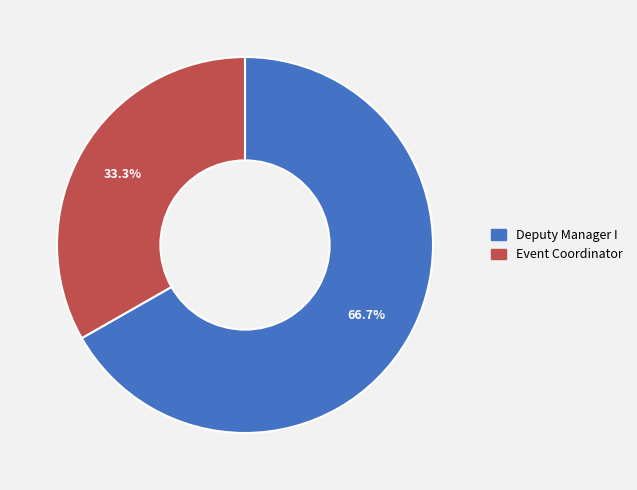

Does any single category account for the majority?

Yes